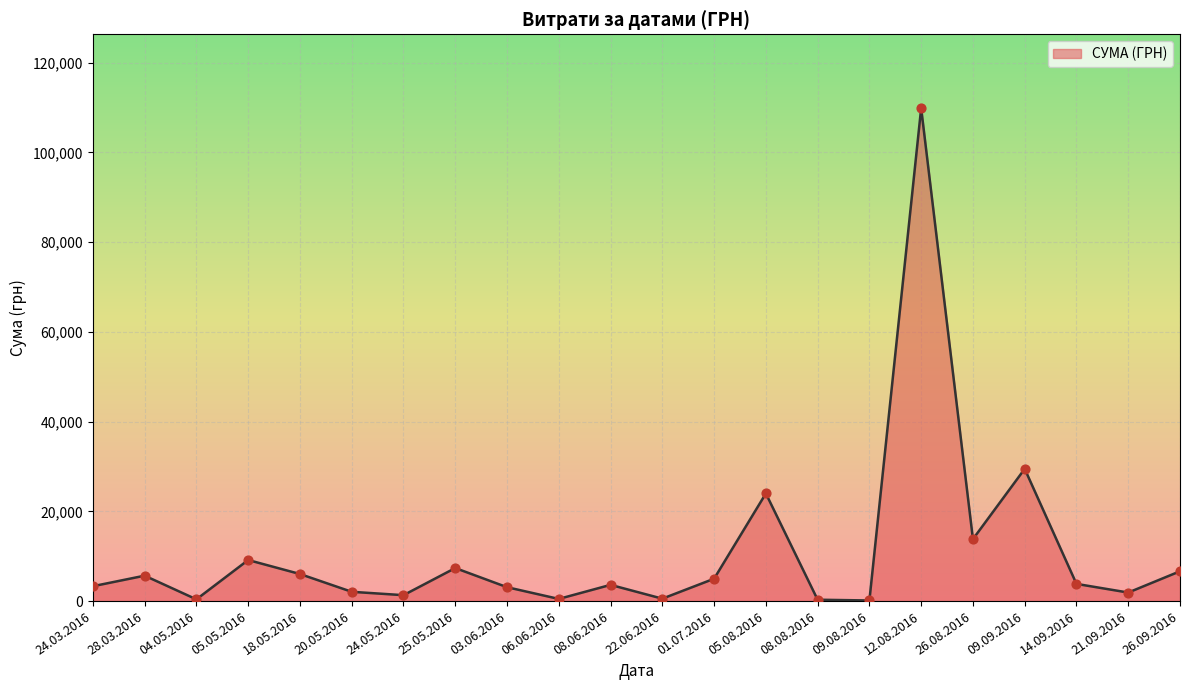

Between 05.08.2016 and 09.09.2016, which is larger?

09.09.2016